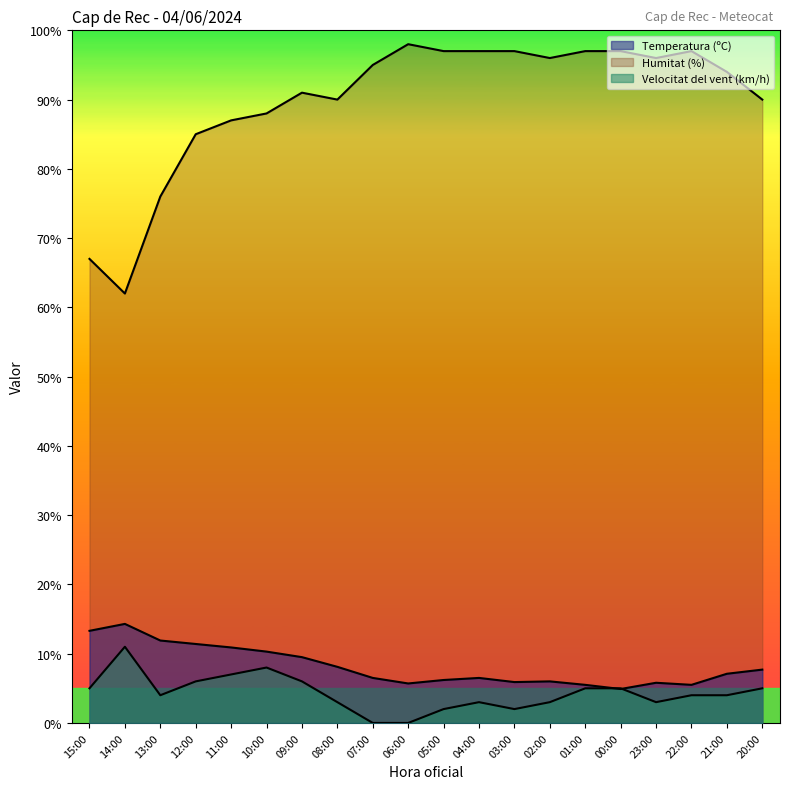

How many interior local valleys does the Humitat (%) series have?

4